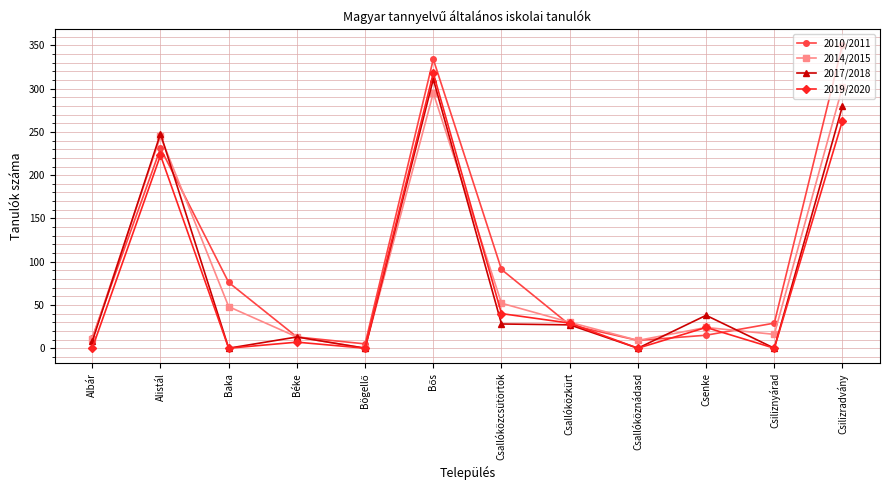

At how many categories does at least one series exceed 298?

2